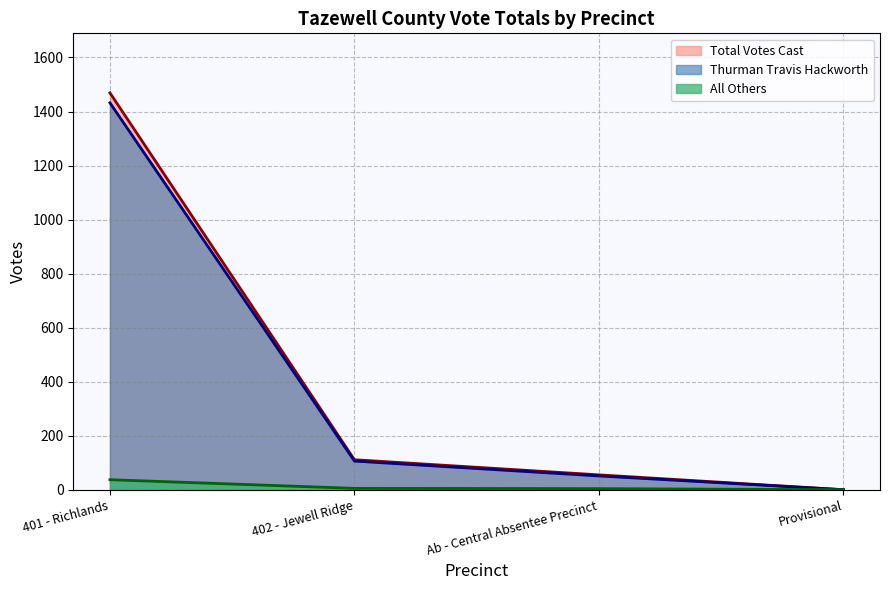

At which category is the sum across all series the highest?

401 - Richlands